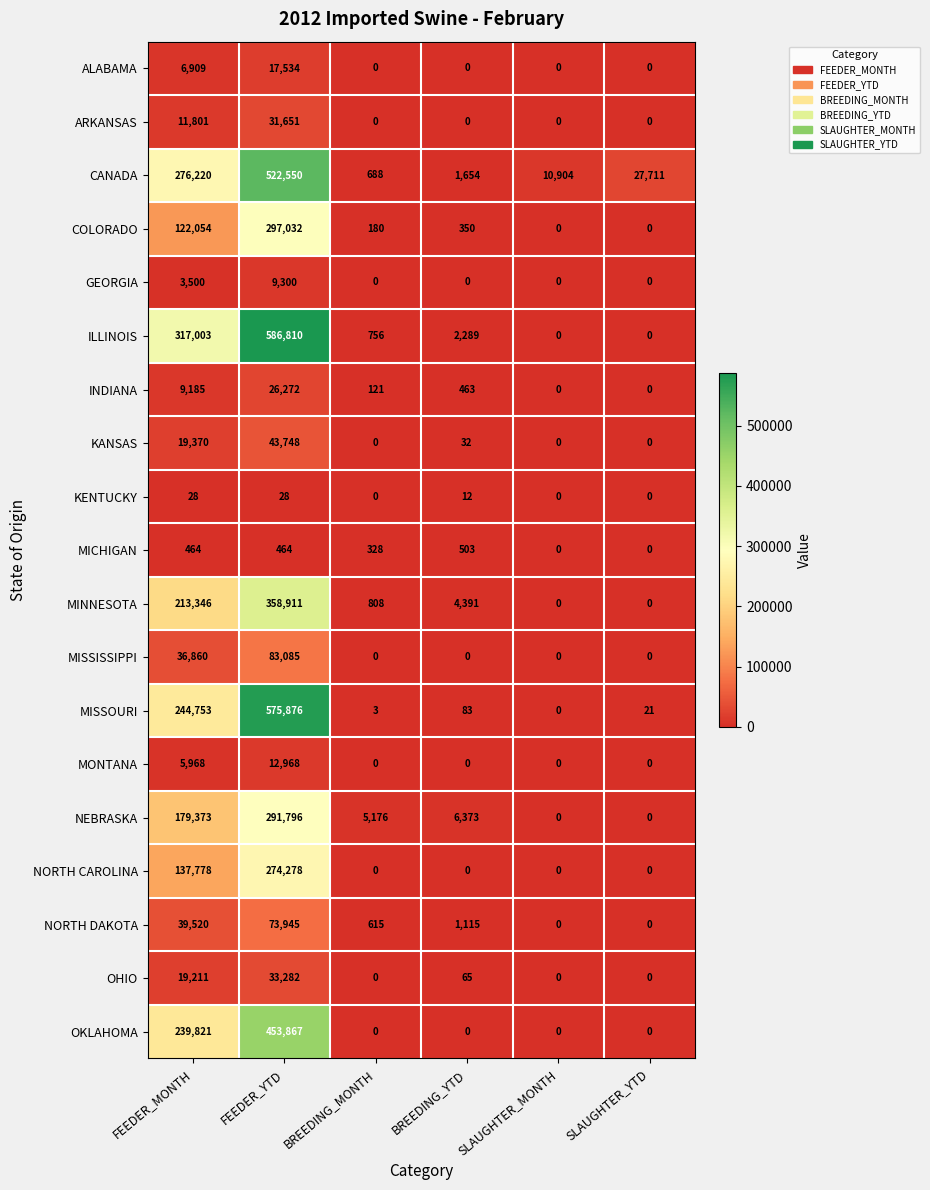

What is the difference between the maximum and minimum values in the MONTANA series?

12968